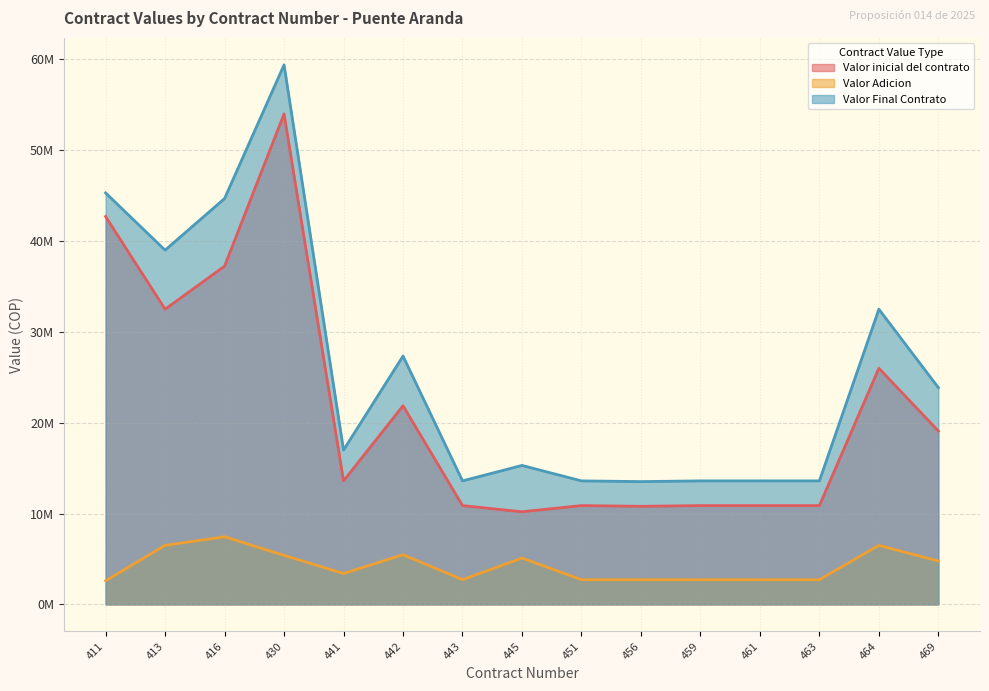

What is the average value of the Valor Adicion series?

4233933